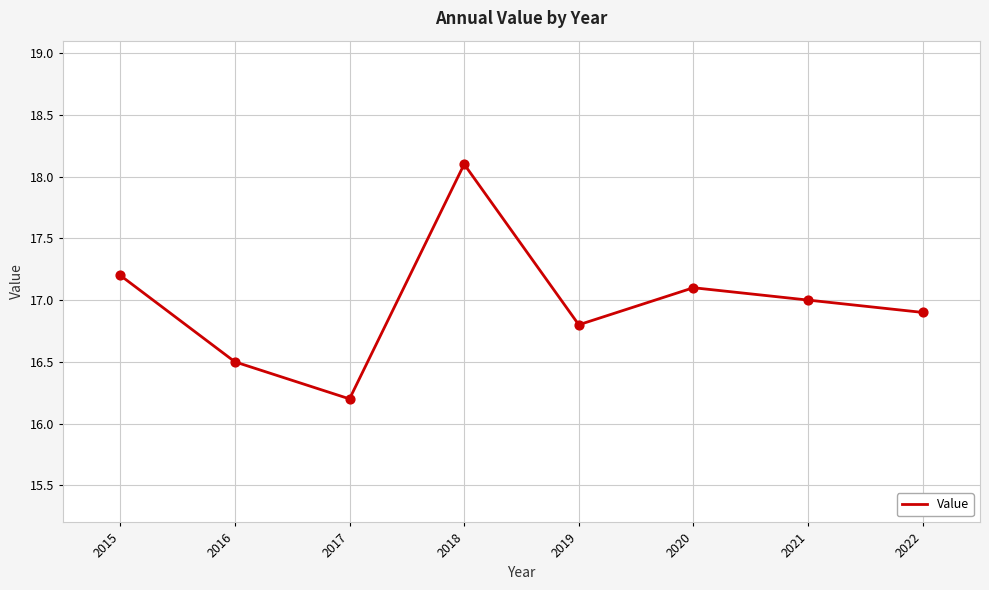

What is the change in value from 2016 to 2018?

+1.6